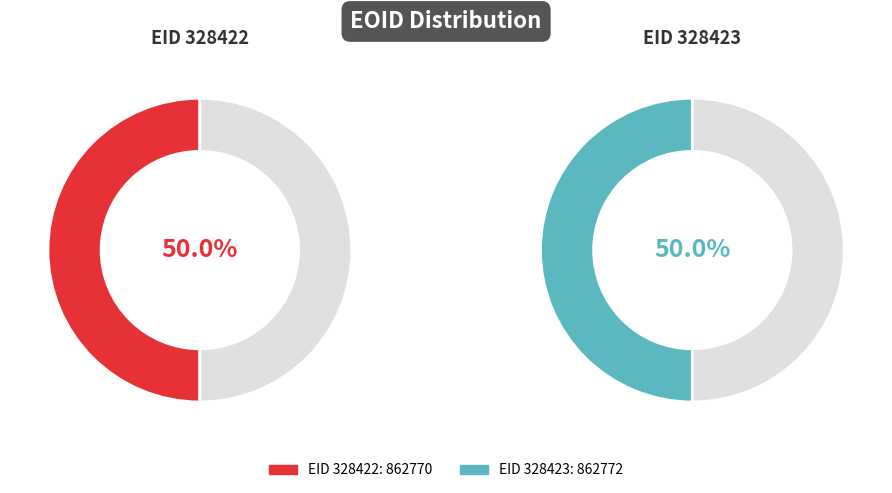

Rank the categories by value from lowest to highest.

328422, 328423